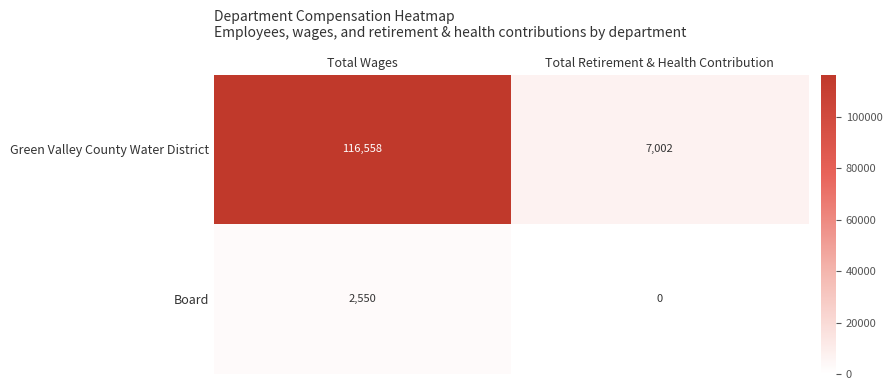

Reading right to left, transcribe all the data shown in this chart.

Green Valley County Water District: 7002	116558
Board: 0	2550